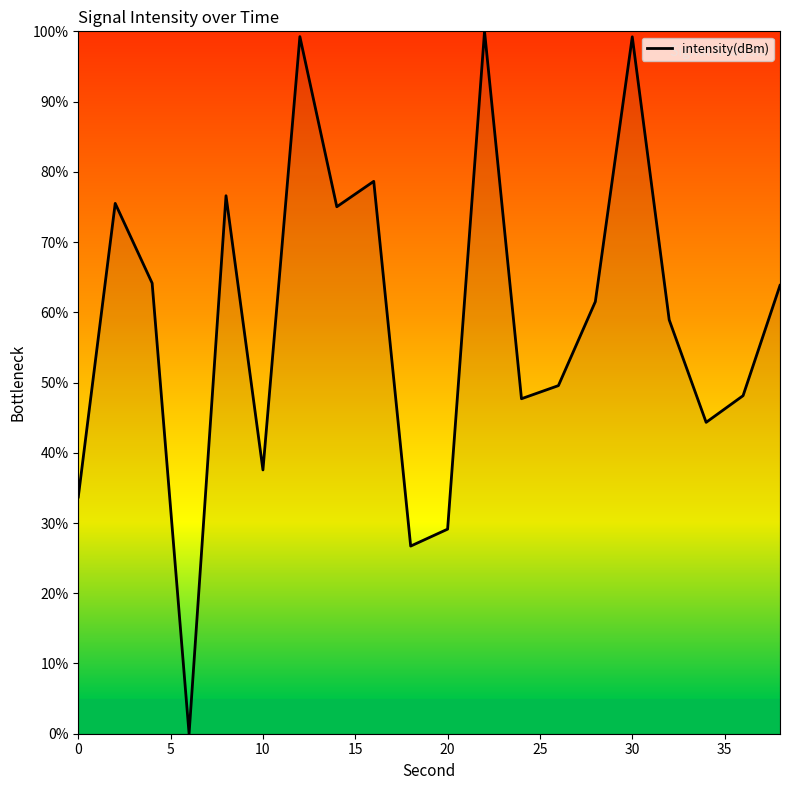

What is the greatest value displayed?

100.0